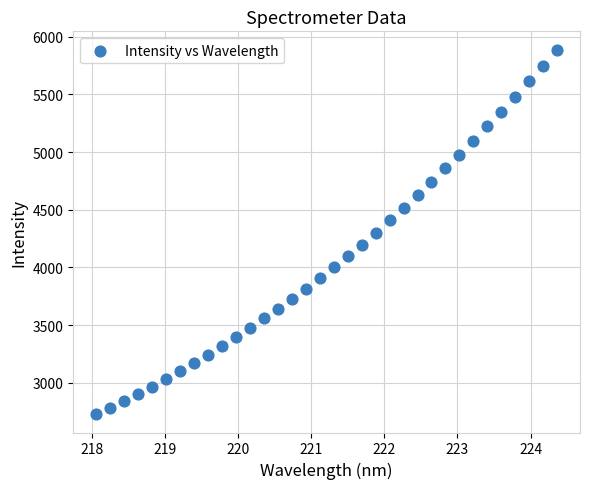

What is the range of X values (max minus min)?

6.3